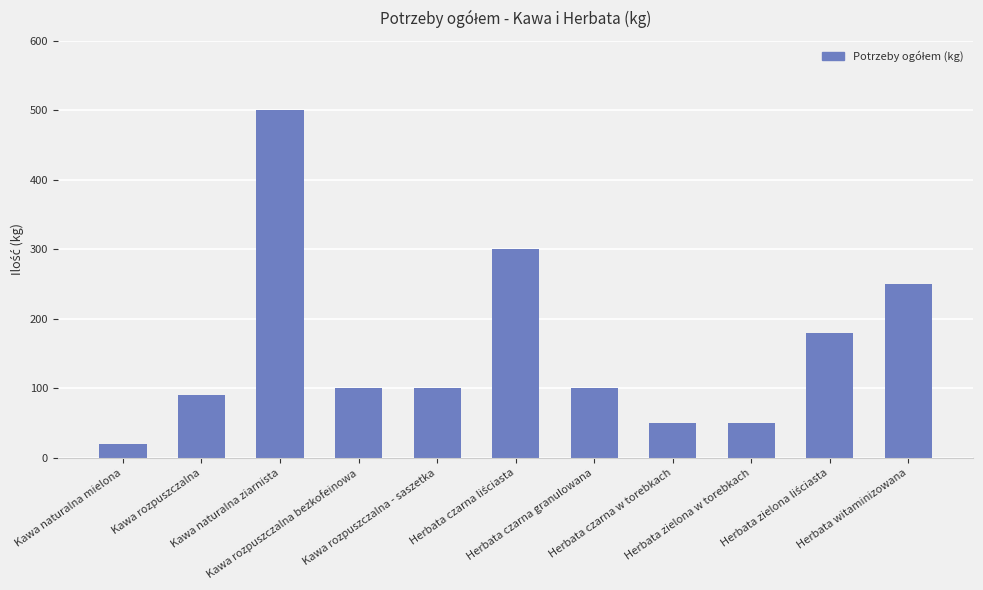

What is the sum of the values at Herbata witaminizowana and Kawa rozpuszczalna - saszetka?

350